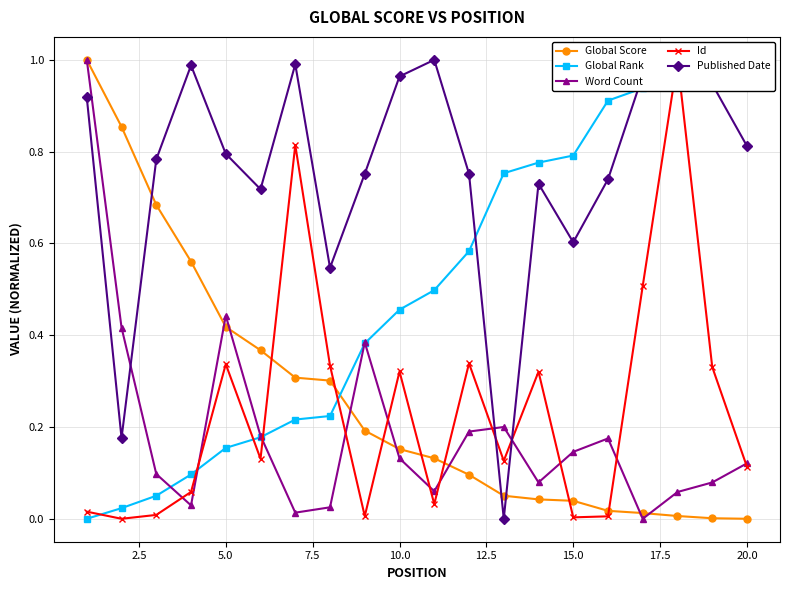

Which series has the largest range (max minus min)?

Global Score